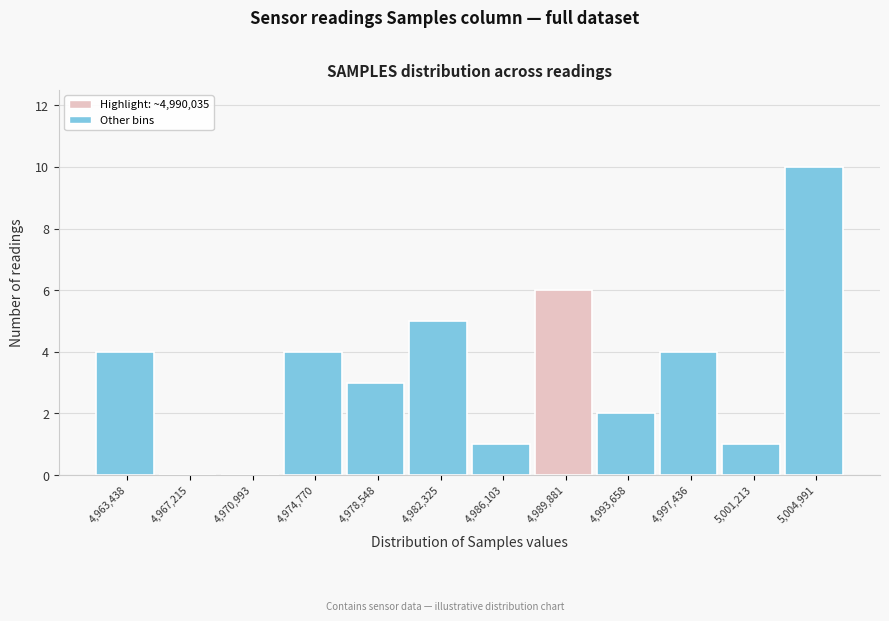

Reading left to right, extract all data points from this chart.

4,963,438=4	4,967,215=0	4,970,993=0	4,974,770=4	4,978,548=3	4,982,325=5	4,986,103=1	4,989,881=6	4,993,658=2	4,997,436=4	5,001,213=1	5,004,991=10